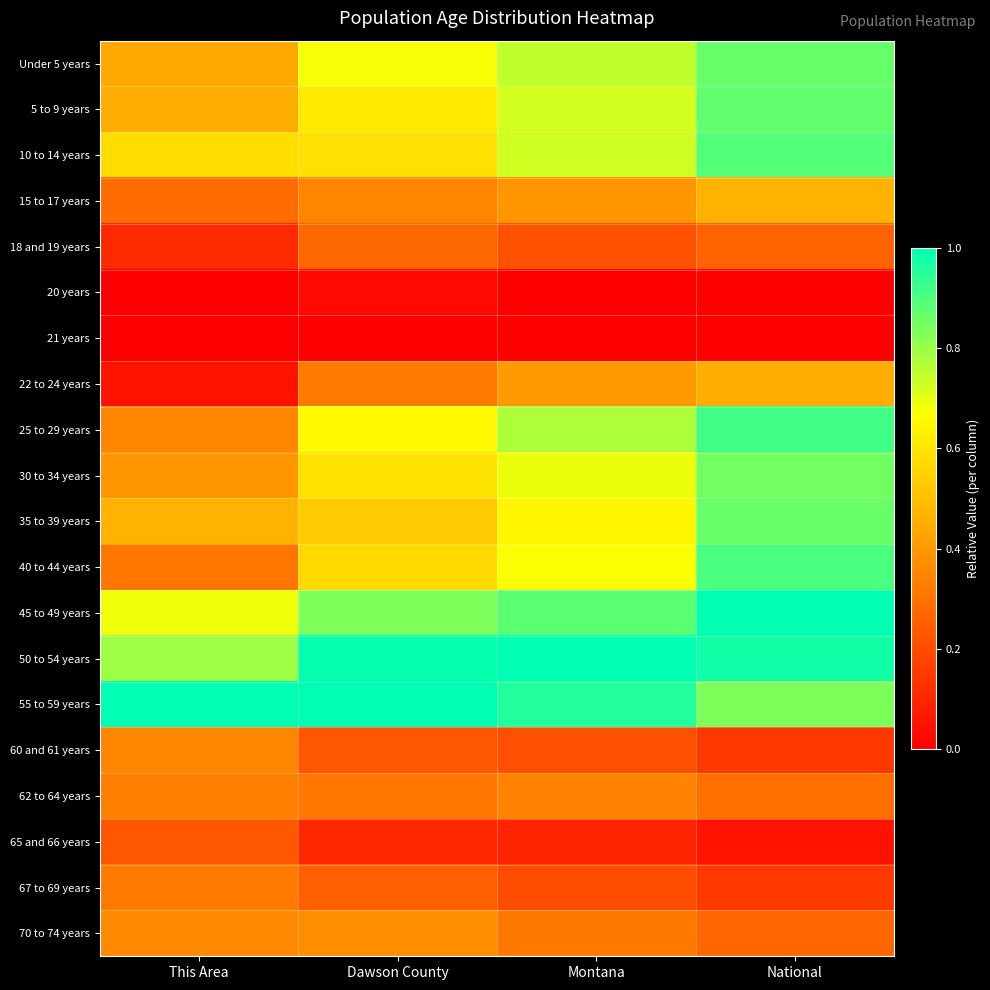

Reading left to right, what are all the values shown in this chart?

Under 5 years: This Area=0.4	Dawson County=0.7	Montana=0.7	National=0.9
5 to 9 years: This Area=0.5	Dawson County=0.6	Montana=0.7	National=0.9
10 to 14 years: This Area=0.6	Dawson County=0.6	Montana=0.7	National=0.9
15 to 17 years: This Area=0.3	Dawson County=0.3	Montana=0.4	National=0.5
18 and 19 years: This Area=0.1	Dawson County=0.3	Montana=0.2	National=0.3
20 years: This Area=0.0	Dawson County=0.0	Montana=0.0	National=0.0
21 years: This Area=0.0	Dawson County=0.0	Montana=0.0	National=0.0
22 to 24 years: This Area=0.0	Dawson County=0.3	Montana=0.4	National=0.5
25 to 29 years: This Area=0.4	Dawson County=0.7	Montana=0.8	National=0.9
30 to 34 years: This Area=0.4	Dawson County=0.6	Montana=0.7	National=0.9
35 to 39 years: This Area=0.5	Dawson County=0.5	Montana=0.6	National=0.9
40 to 44 years: This Area=0.3	Dawson County=0.6	Montana=0.7	National=0.9
45 to 49 years: This Area=0.7	Dawson County=0.8	Montana=0.9	National=1.0
50 to 54 years: This Area=0.8	Dawson County=1.0	Montana=1.0	National=1.0
55 to 59 years: This Area=1.0	Dawson County=1.0	Montana=1.0	National=0.8
60 and 61 years: This Area=0.4	Dawson County=0.2	Montana=0.2	National=0.2
62 to 64 years: This Area=0.3	Dawson County=0.3	Montana=0.3	National=0.3
65 and 66 years: This Area=0.2	Dawson County=0.1	Montana=0.1	National=0.1
67 to 69 years: This Area=0.3	Dawson County=0.3	Montana=0.2	National=0.2
70 to 74 years: This Area=0.4	Dawson County=0.4	Montana=0.3	National=0.3